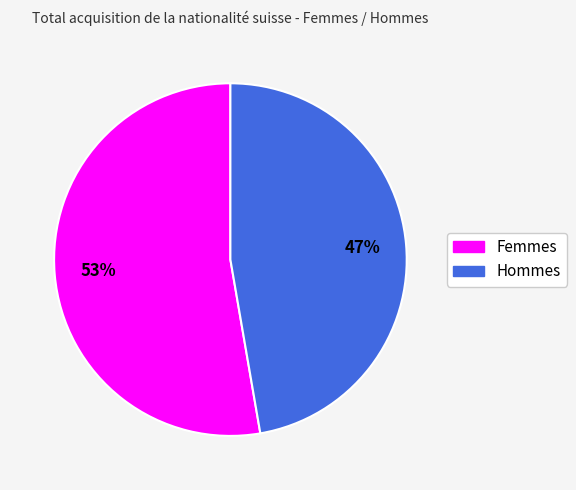

Rank the categories by value from lowest to highest.

Hommes, Femmes